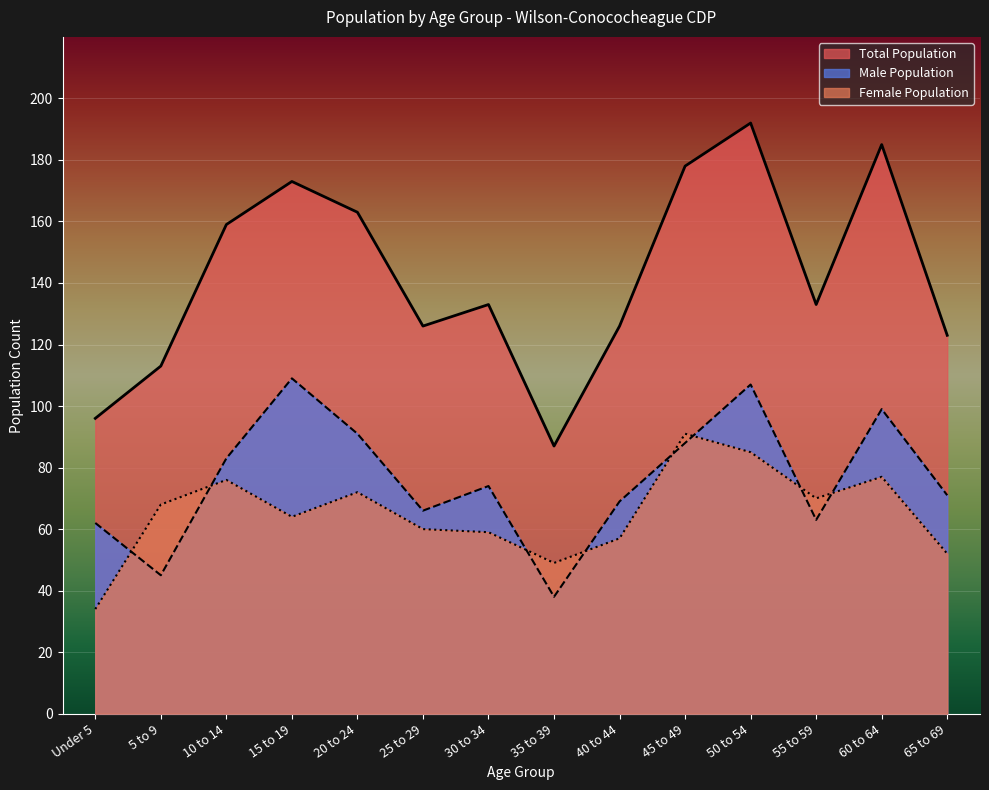

What are all the series names shown in the legend?

Total Population, Male Population, Female Population